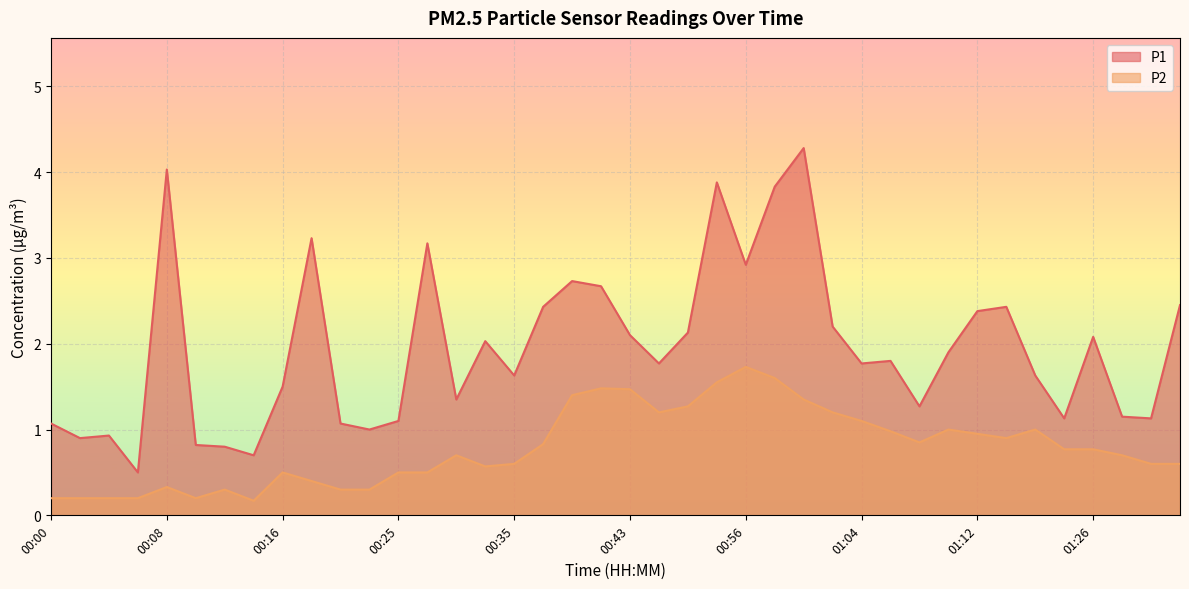

How many series are shown in this chart?

2